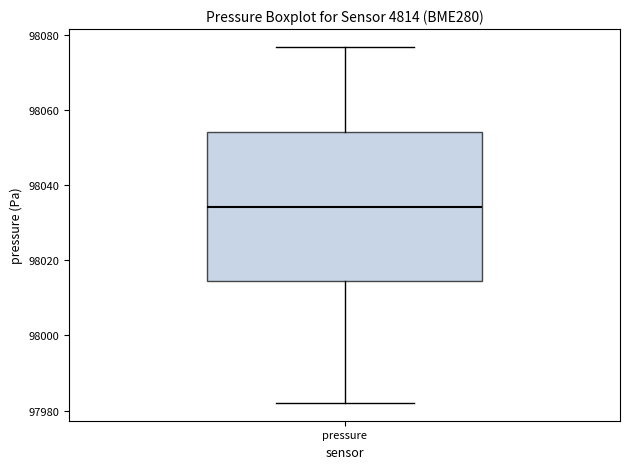

Transcribe this box plot: give where the median line is, the range the box spans, and where the two whiskers end, as read against the y-axis. The values are not printed on the chart, so give them approximately, as read against the axis.

median 98034, box 98014 to 98054, whiskers 97982 to 98076